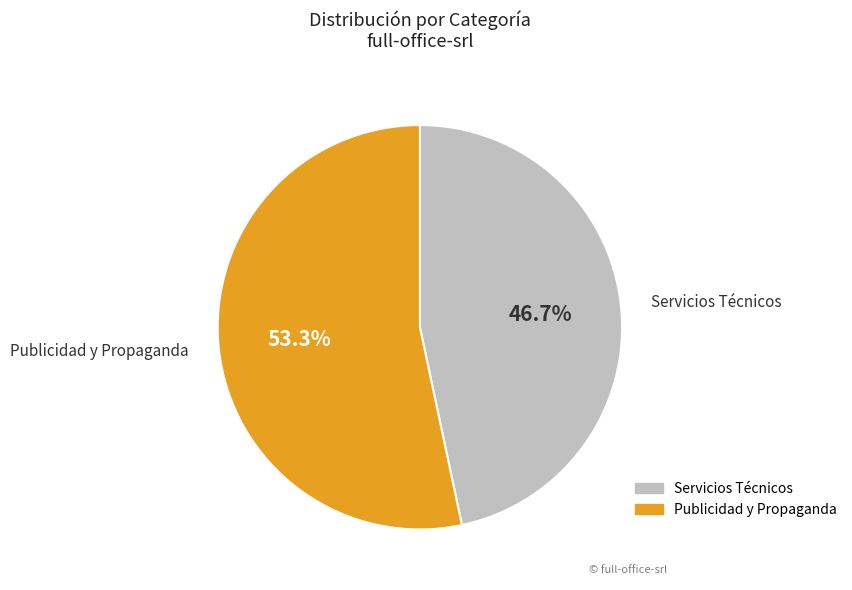

To the nearest percent, what portion does Publicidad y Propaganda represent?

53%